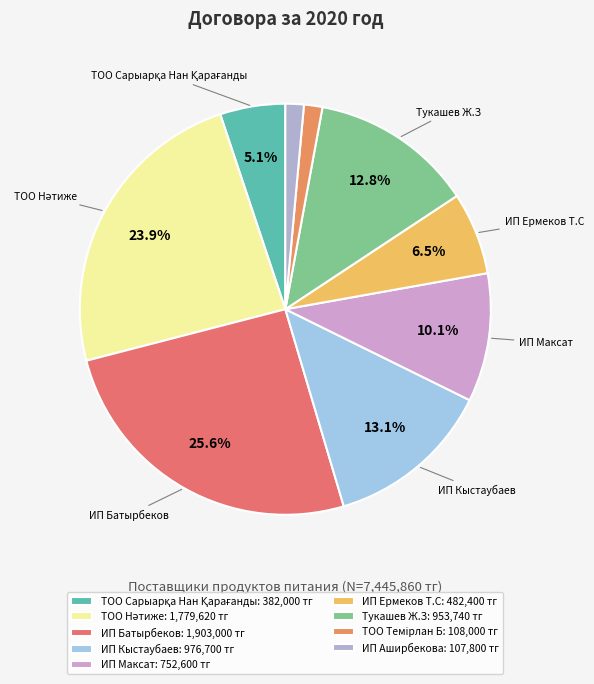

How much of the chart is everything except ИП Максат?

89.9%